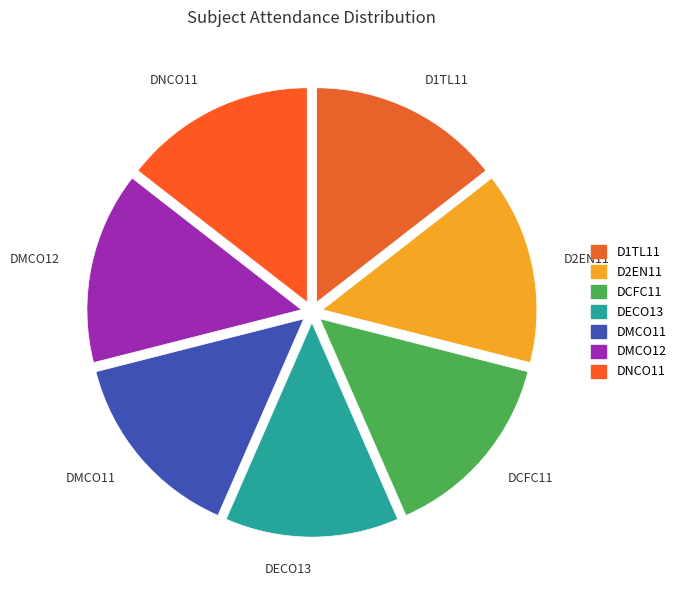

Is it true that DCFC11 is 4% of the pie?

False